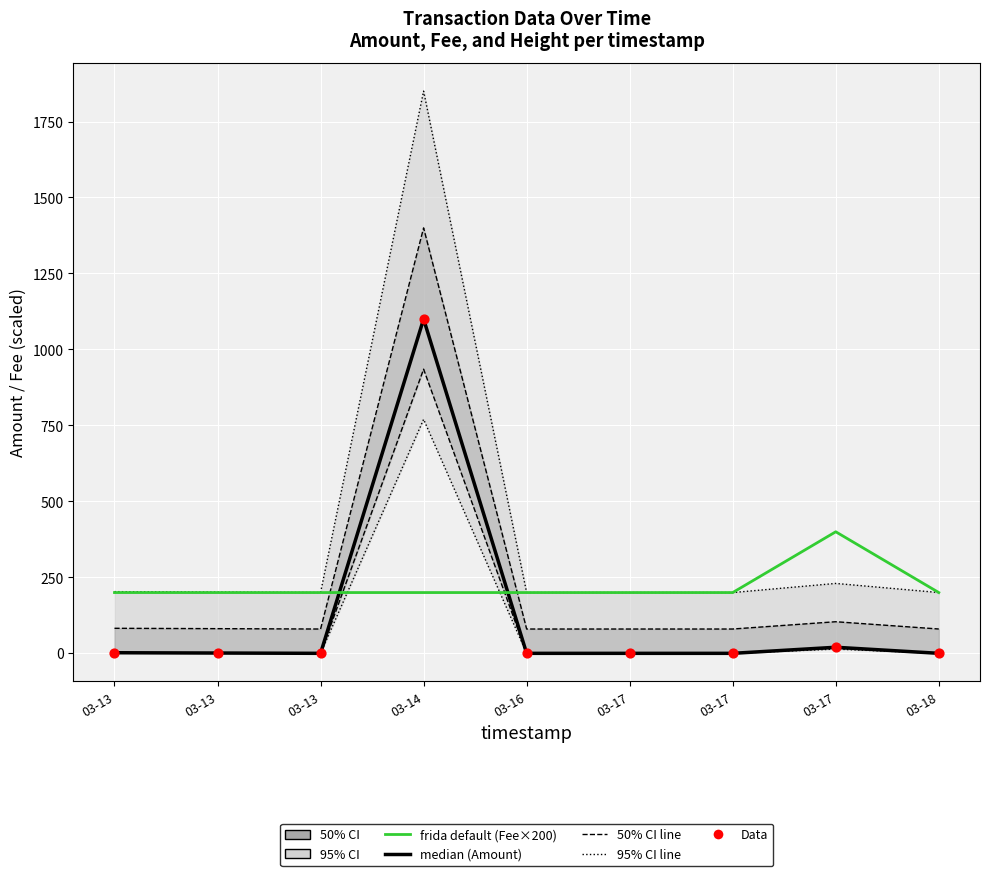

Which series has the widest spread of Y values?

median (Amount)